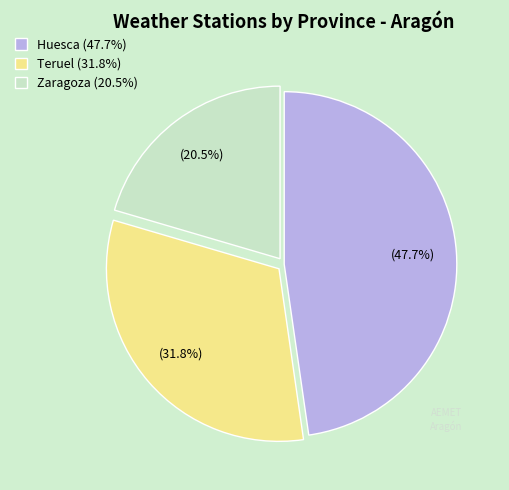

To the nearest percent, what portion does Teruel represent?

32%